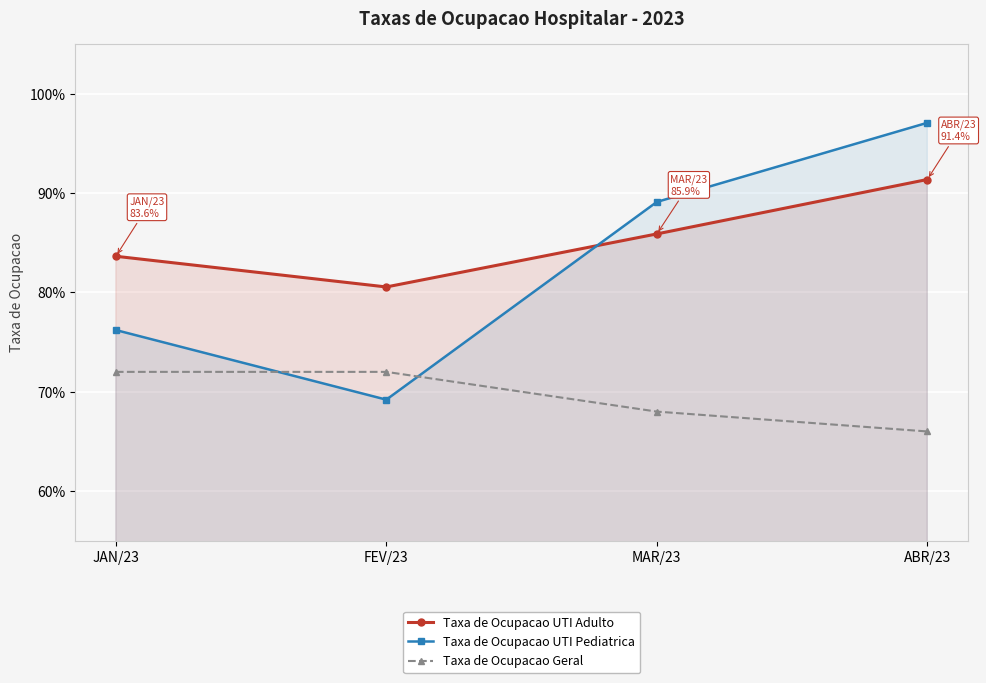

Reading left to right, what are all the values shown in this chart?

Taxa de Ocupacao UTI Adulto: 0.8	0.8	0.9	0.9
Taxa de Ocupacao UTI Pediatrica: 0.8	0.7	0.9	1.0
Taxa de Ocupacao Geral: 0.7	0.7	0.7	0.7